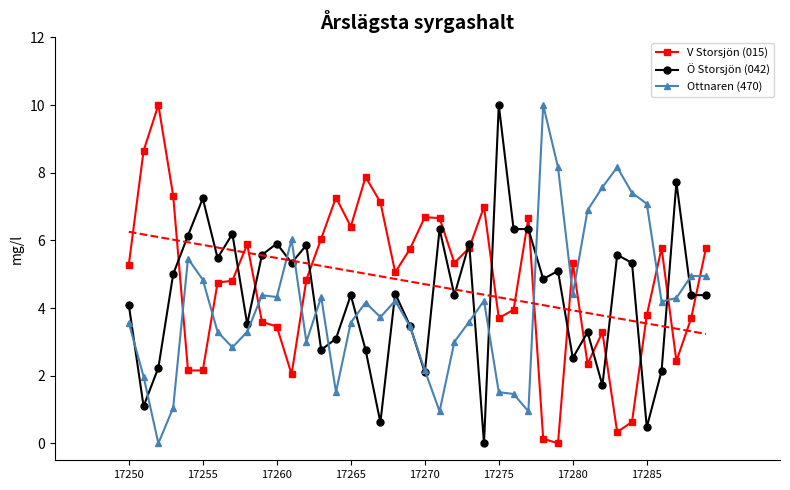

Reading left to right, extract all data points from this chart.

V Storsjön (015): 5.3	8.6	10.0	7.3	2.2	2.2	4.8	4.8	5.9	3.6	3.5	2.0	4.8	6.0	7.3	6.4	7.9	7.1	5.1	5.7	6.7	6.7	5.3	5.8	7.0	3.7	4.0	6.7	0.1	0.0	5.3	2.3	3.3	0.3	0.6	3.8	5.8	2.4	3.7	5.8
Ö Storsjön (042): 4.1	1.1	2.2	5.0	6.1	7.2	5.5	6.2	3.5	5.6	5.9	5.3	5.9	2.8	3.1	4.4	2.8	0.6	4.4	3.5	2.1	6.3	4.4	5.9	0.0	10.0	6.3	6.3	4.9	5.1	2.5	3.3	1.7	5.6	5.3	0.5	2.1	7.7	4.4	4.4
Ottnaren (470): 3.6	2.0	0.0	1.1	5.5	4.8	3.3	2.8	3.3	4.4	4.3	6.0	3.0	4.3	1.5	3.6	4.2	3.7	4.2	3.5	2.2	0.9	3.0	3.6	4.2	1.5	1.5	0.9	10.0	8.2	4.4	6.9	7.6	8.2	7.4	7.1	4.2	4.3	4.9	4.9